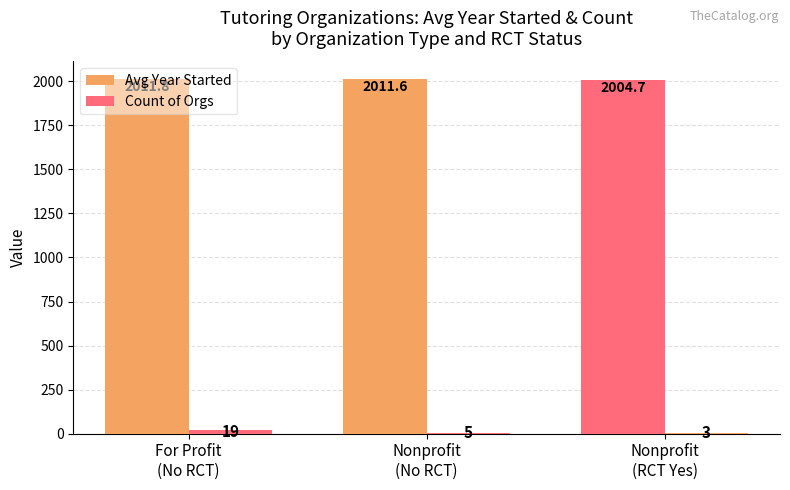

How many groups of bars are there?

3